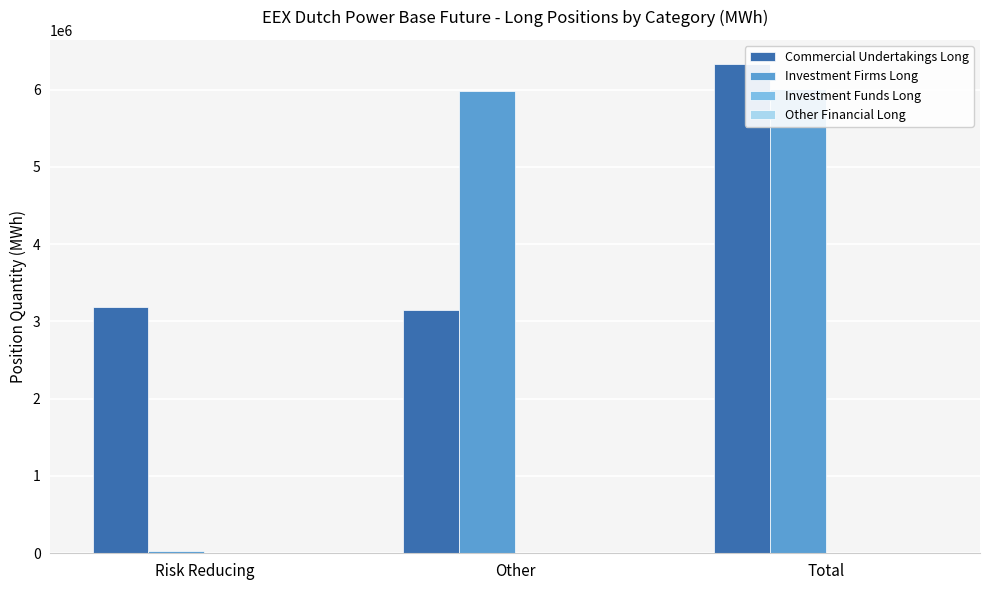

What is the difference between the highest and lowest values at Total?

6326129